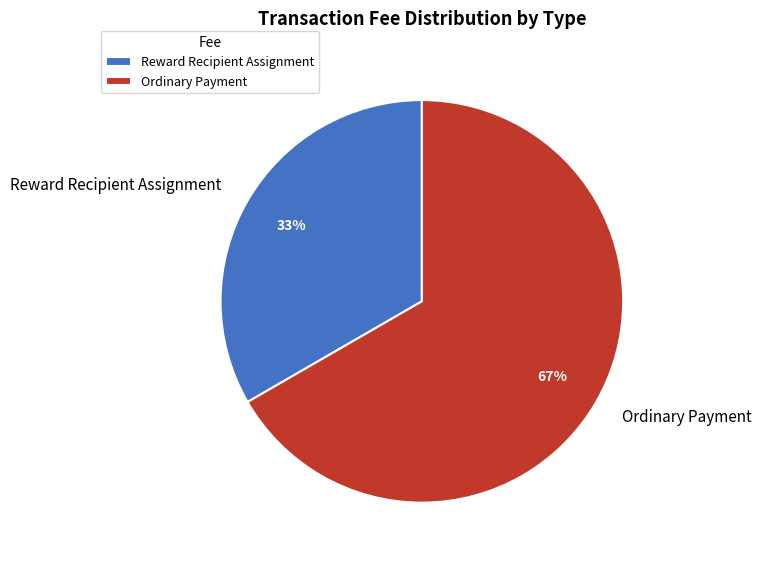

Is the sum of Reward Recipient Assignment and Ordinary Payment greater than half?

Yes